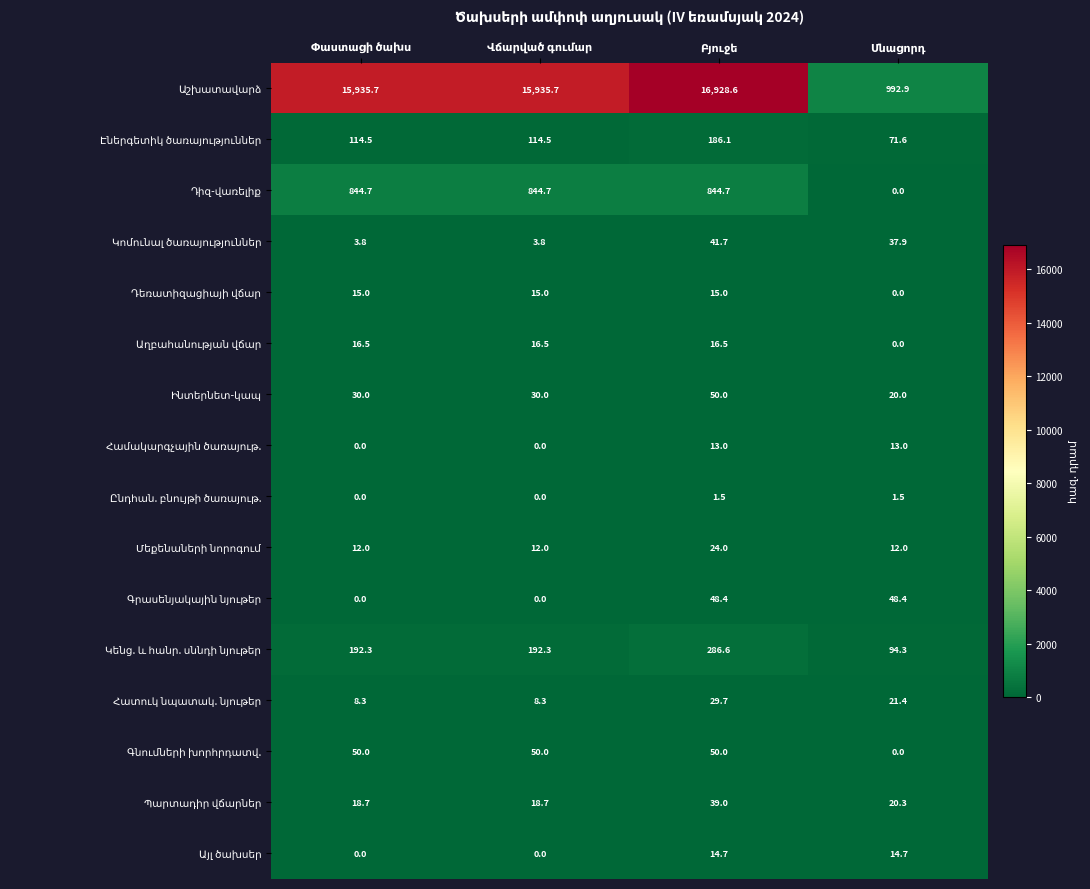

At how many categories does at least one series exceed 88?

4